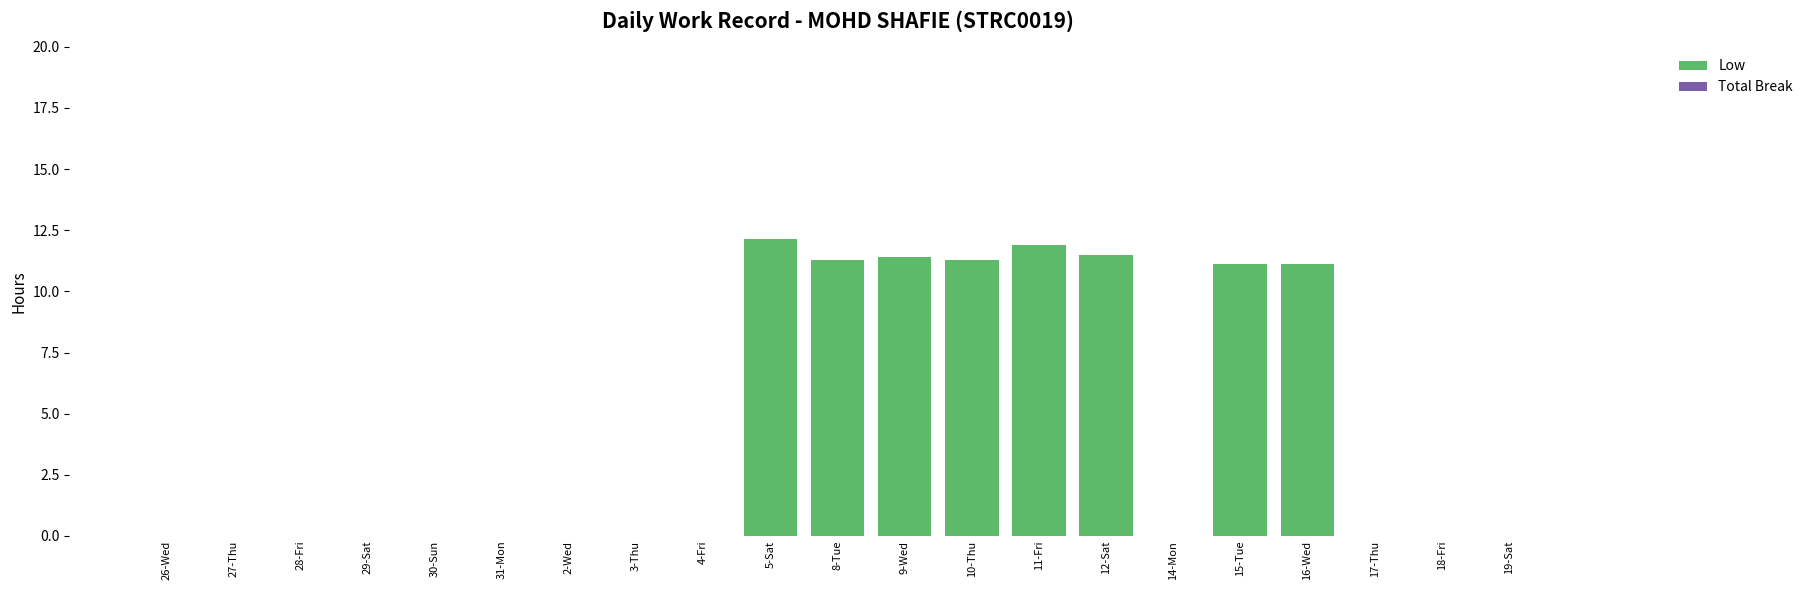

What is the sum of all values?

91.7